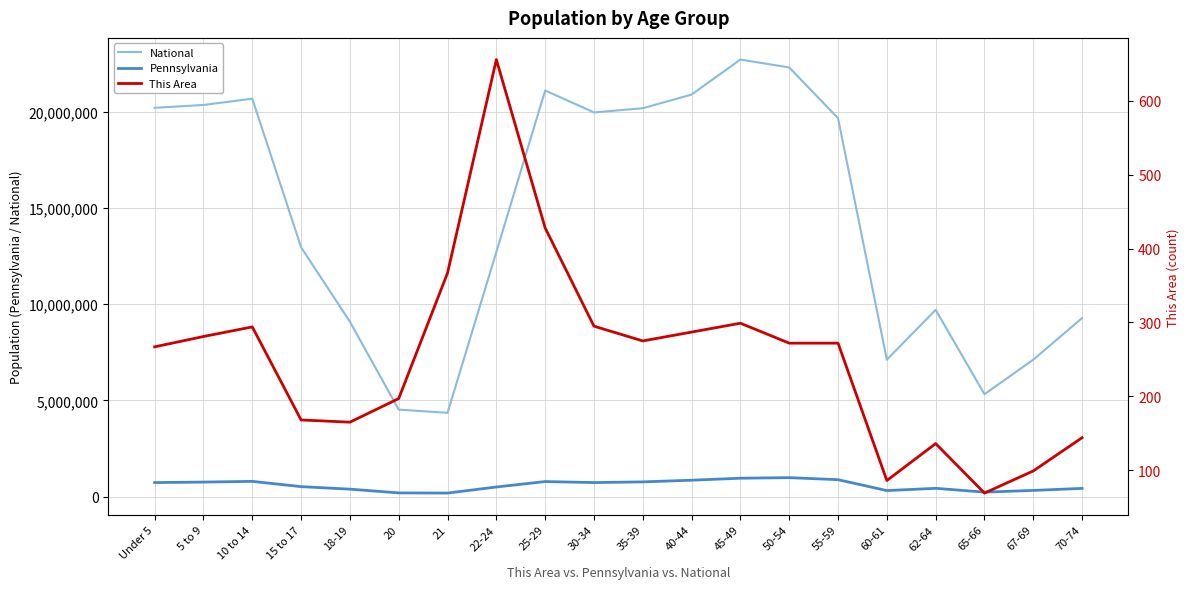

What is the value of the National point at the 10th from the left?

19962099